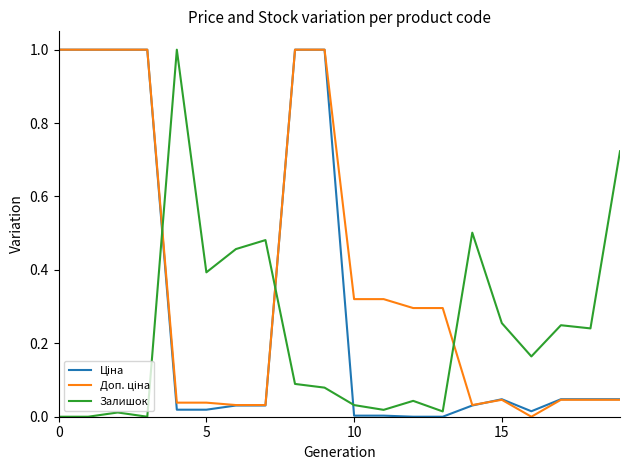

What is the maximum value shown in the chart?

1.0